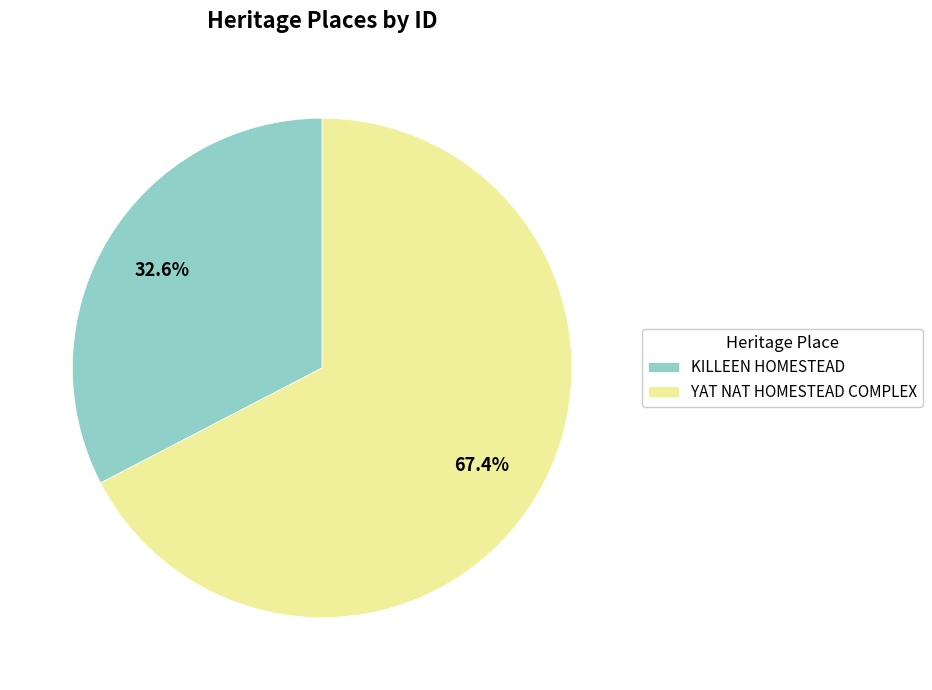

Is it true that KILLEEN HOMESTEAD is 40% of the pie?

False